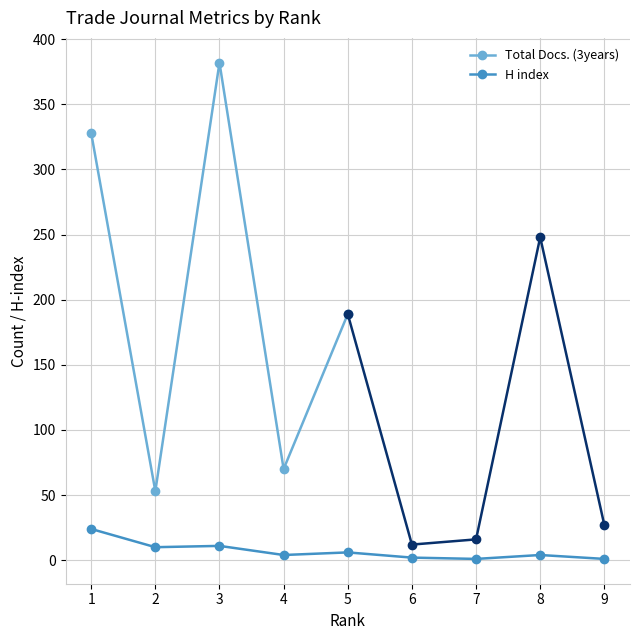

Which has a higher value, 8 or 9?

8